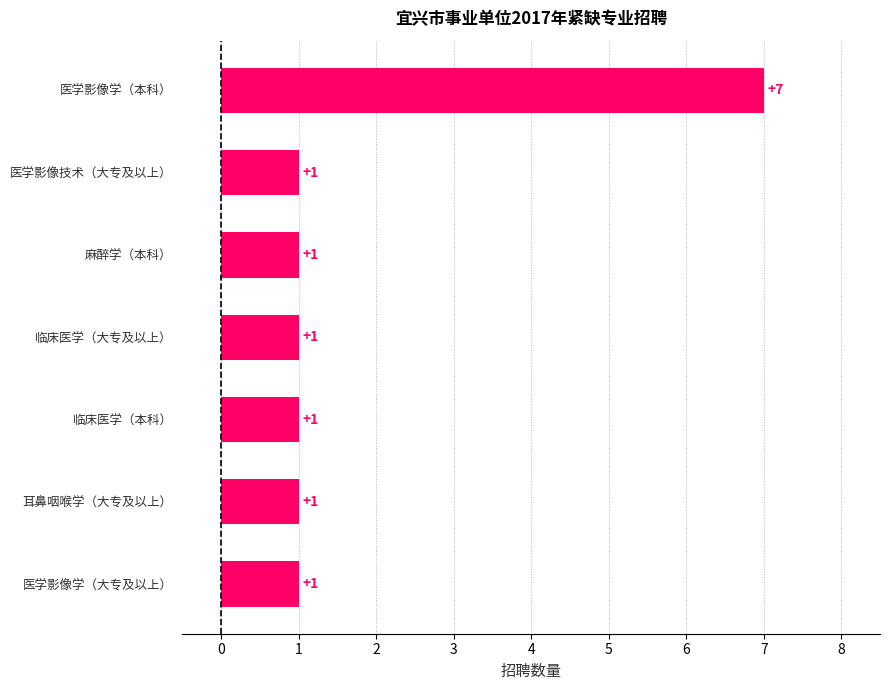

Count the values in the range 1 to 2.

6